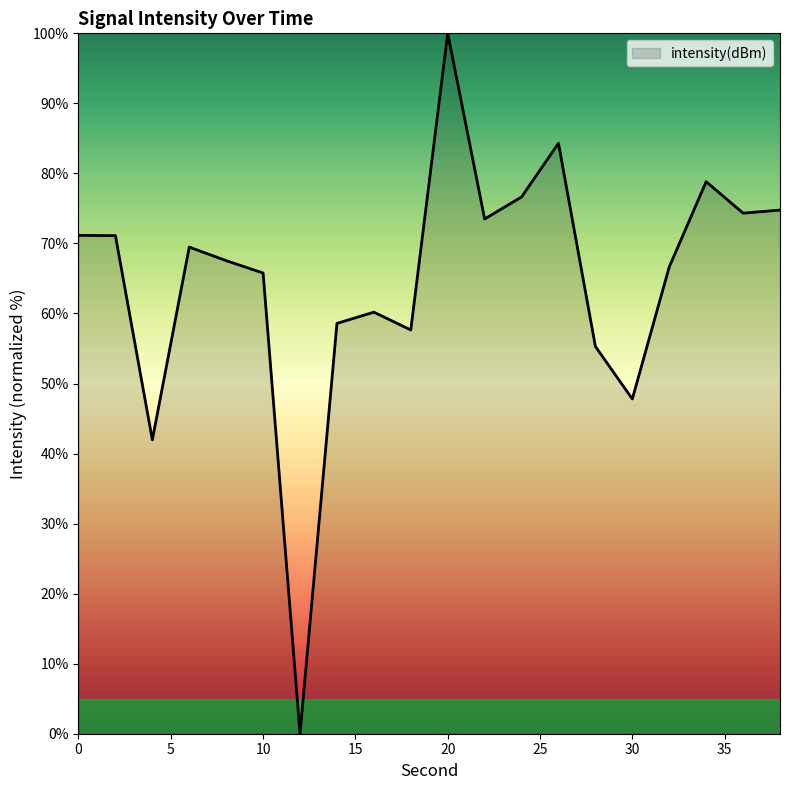

Reading right to left, extract all data points from this chart.

74.8	74.3	78.8	66.6	47.8	55.3	84.3	76.6	73.5	100.0	57.6	60.2	58.6	0.0	65.8	67.5	69.5	42.0	71.1	71.2